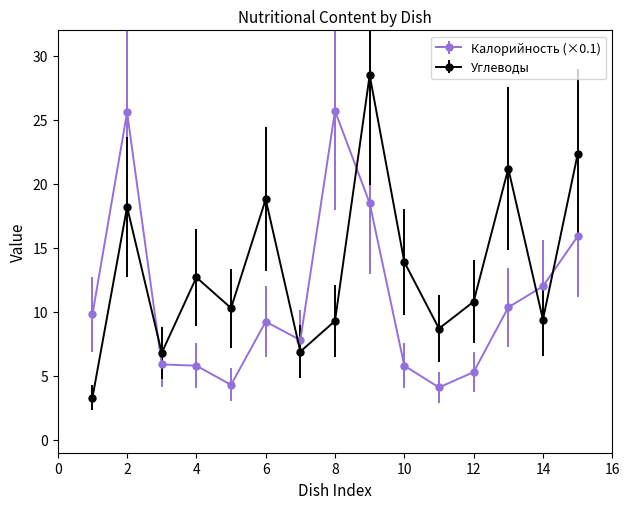

What is the smallest value displayed?

3.3